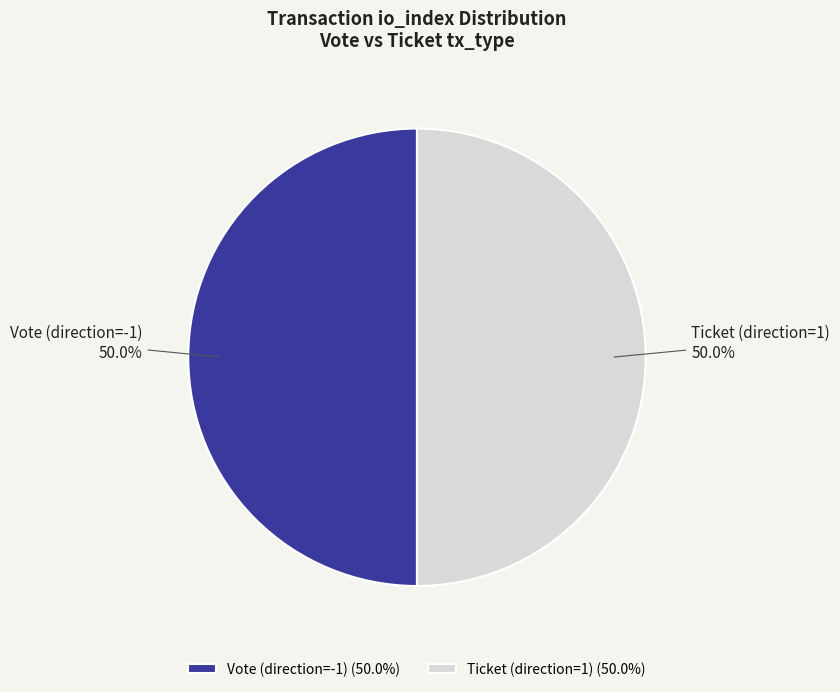

To the nearest percent, what is the difference between the largest and smallest slice percentages?

0%